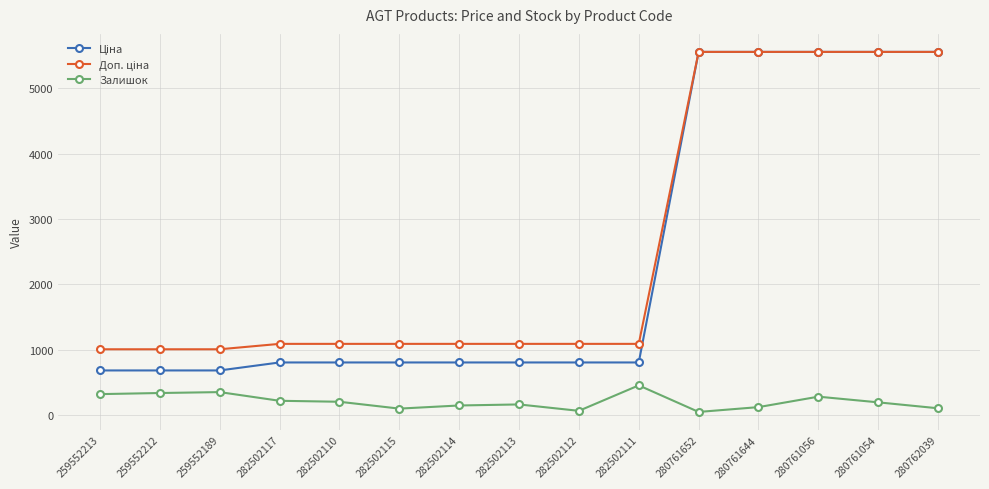

At how many categories does at least one series exceed 1806?

5